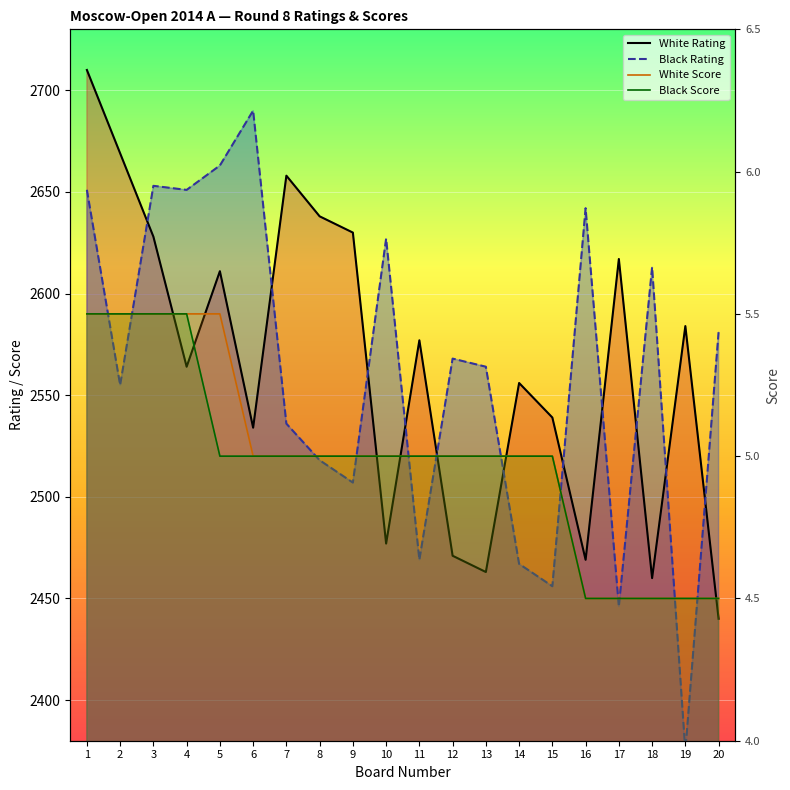

At how many categories does at least one series exceed 907?

20